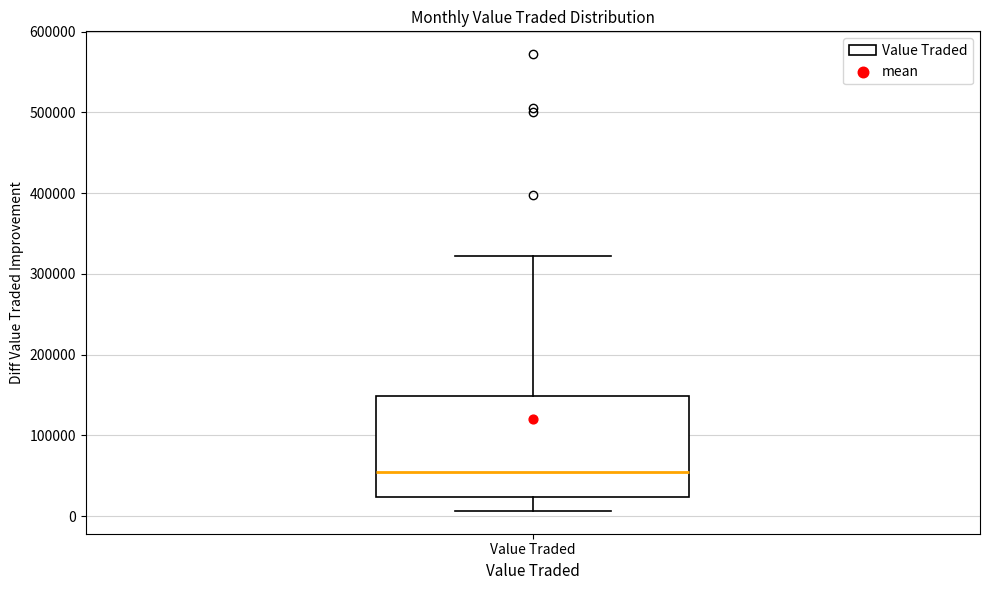

Transcribe this box plot: give where the median line is, the range the box spans, and where the two whiskers end, as read against the y-axis. The values are not printed on the chart, so give them approximately, as read against the axis.

median 50000, box 20000 to 150000, whiskers 10000 to 320000